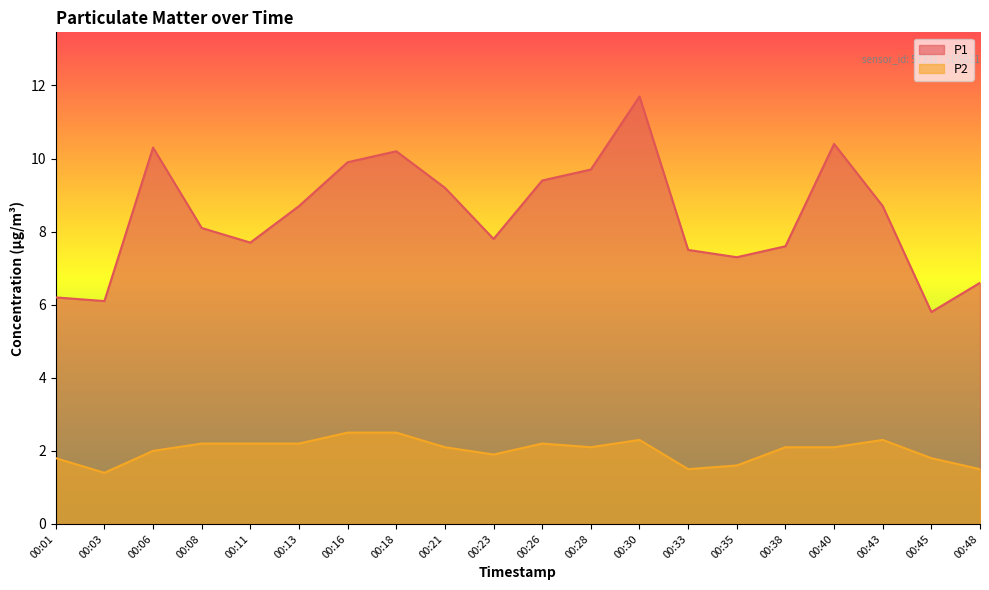

Read the P2 value at 00:35.

1.6